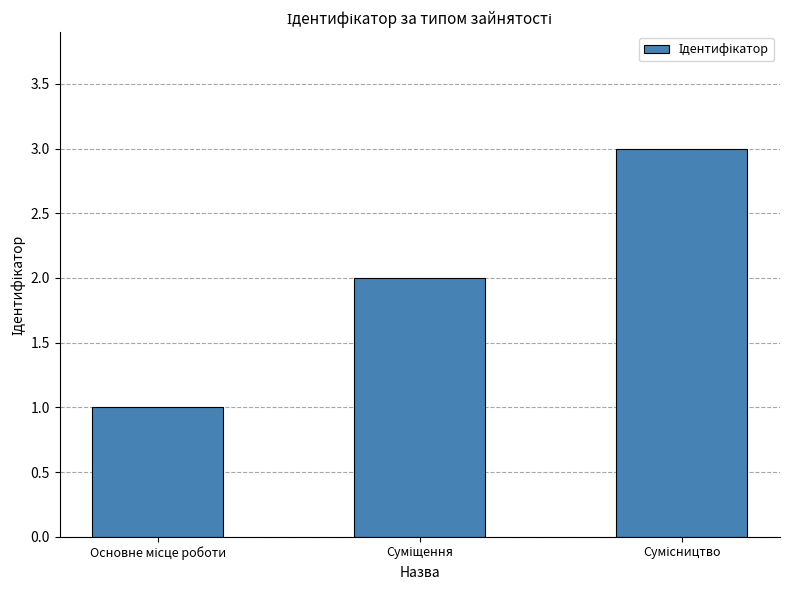

What is the greatest value displayed?

3